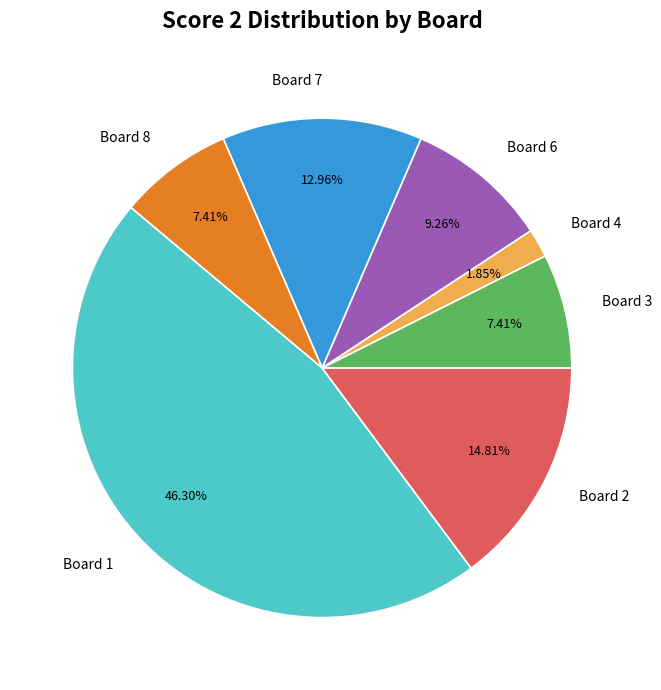

What percentage is the Board 7 slice, to the nearest percent?

13%